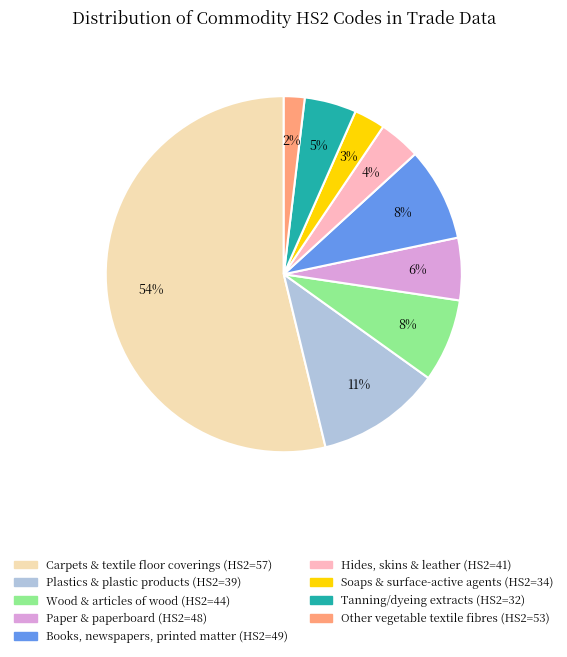

What is the smallest slice in the pie chart?

Other vegetable textile fibres (HS2=53)